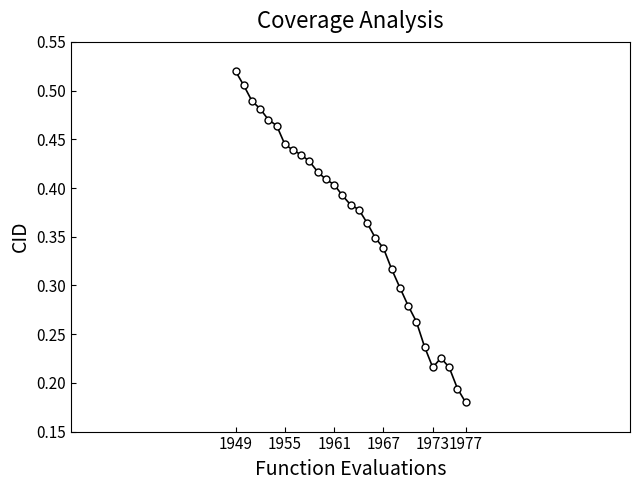

Does the chart display data point markers on the line(s)?

Yes